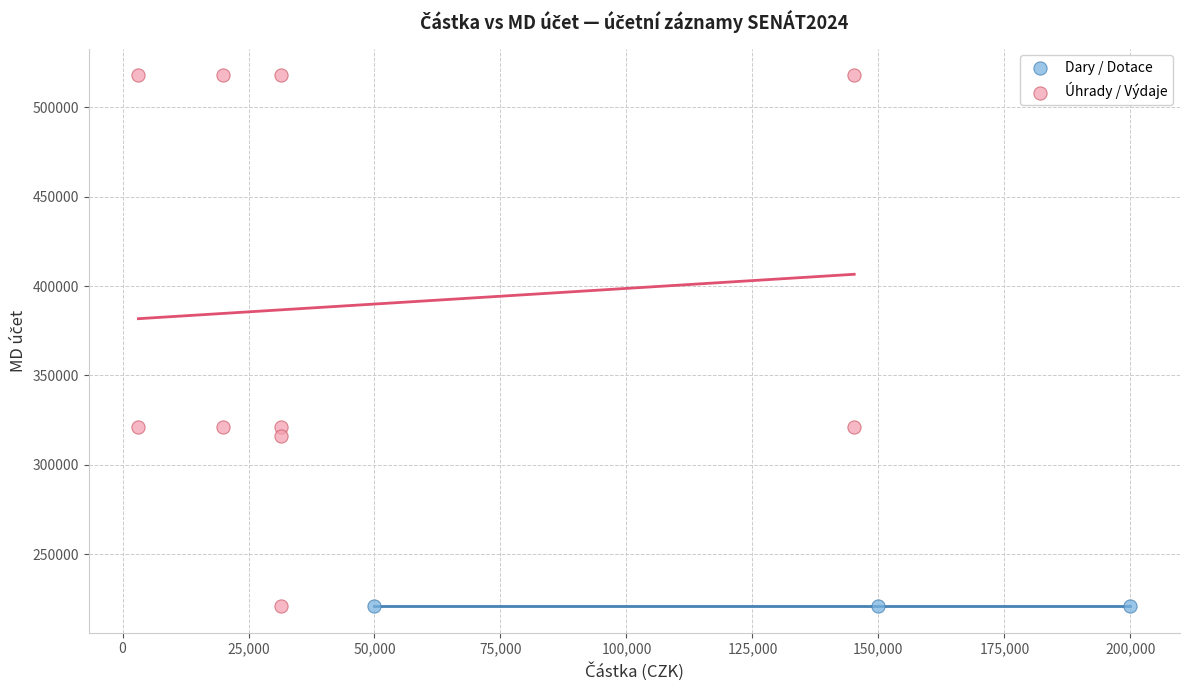

Which series has the largest Y range (max minus min)?

Úhrady / Výdaje